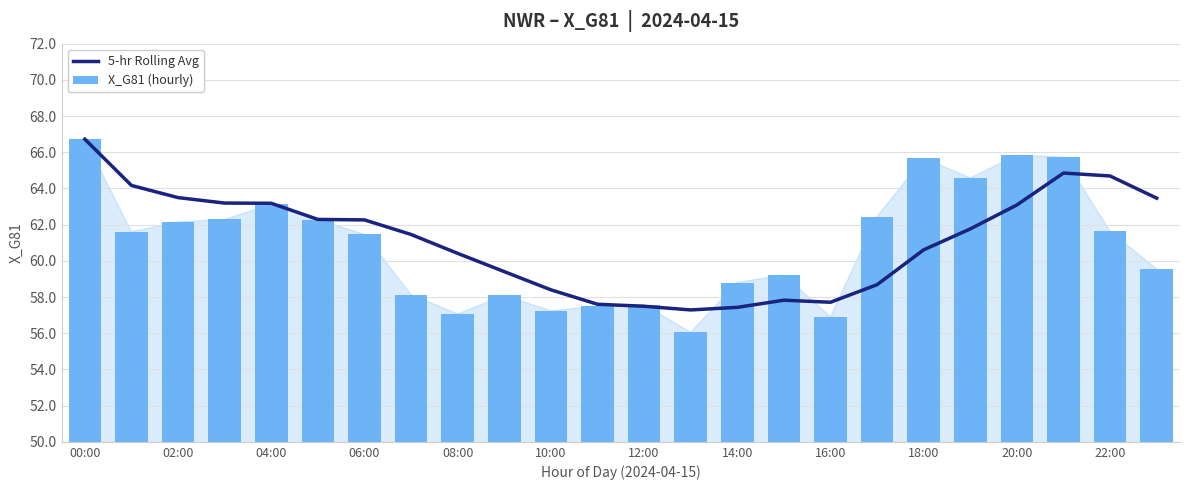

List the series in order of their overall mean, lowest first.

X_G81 (hourly), 5-hr Rolling Avg